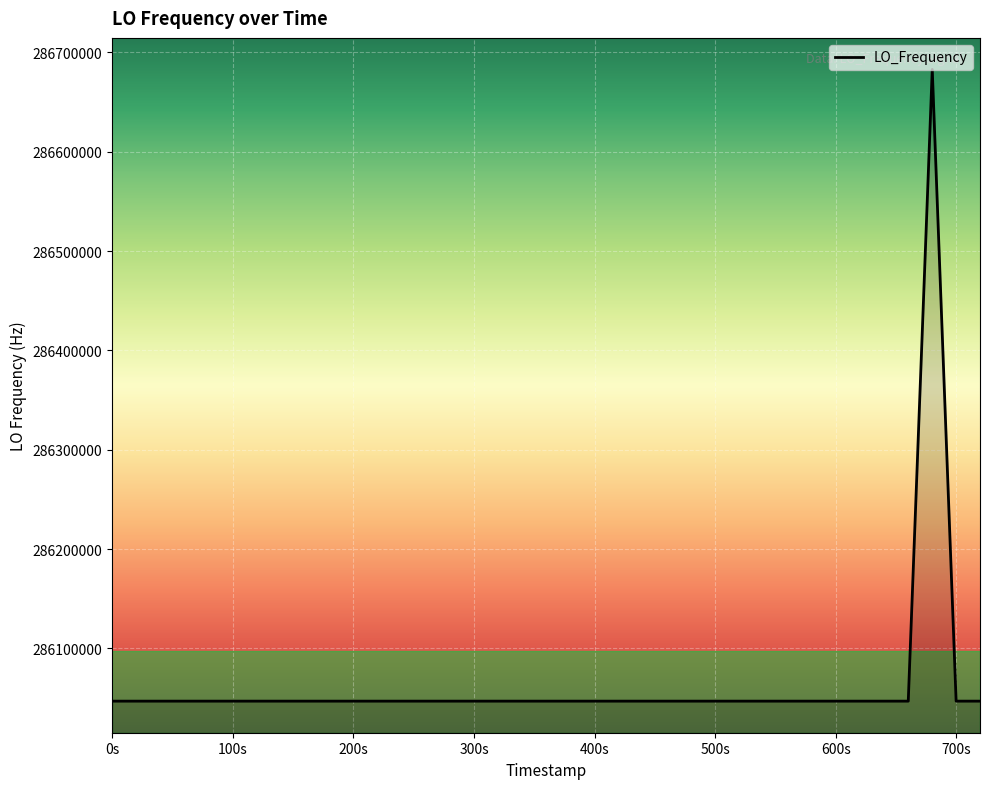

What is the difference between the second highest and minimum values?

3.1